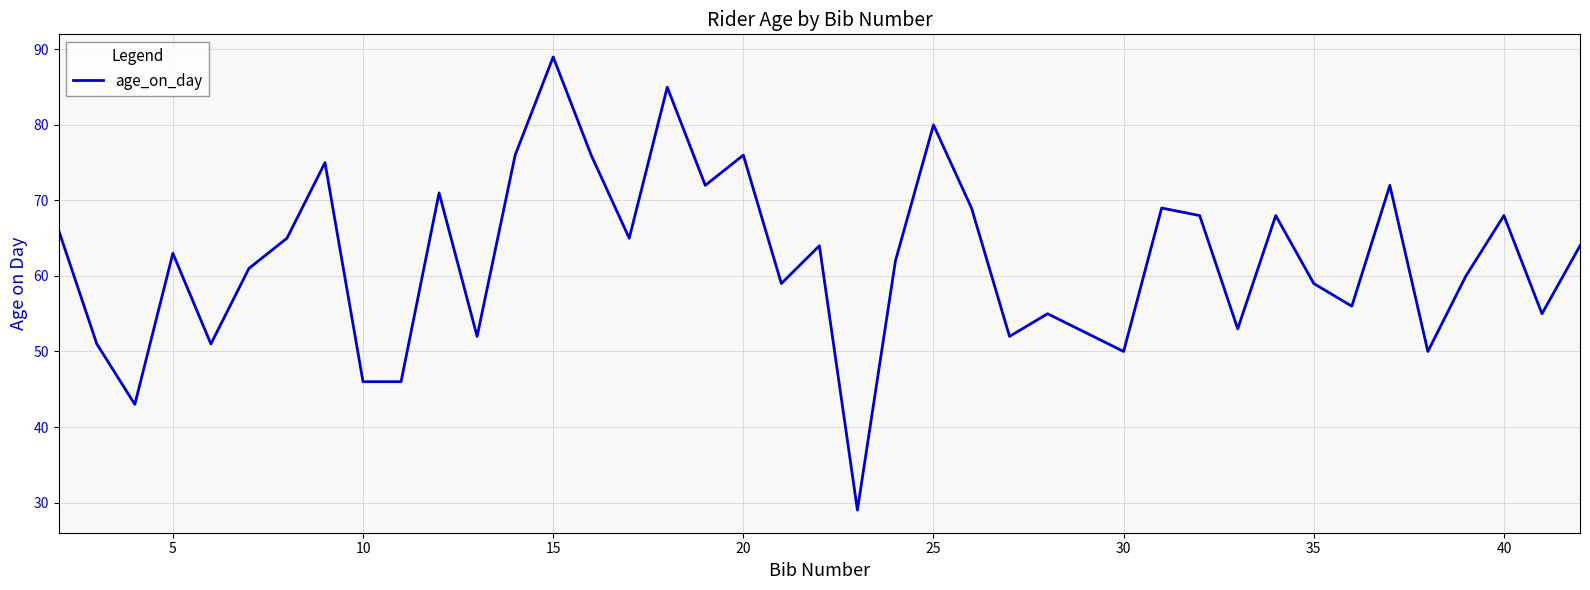

Is this an area chart (filled region under the line)?

No